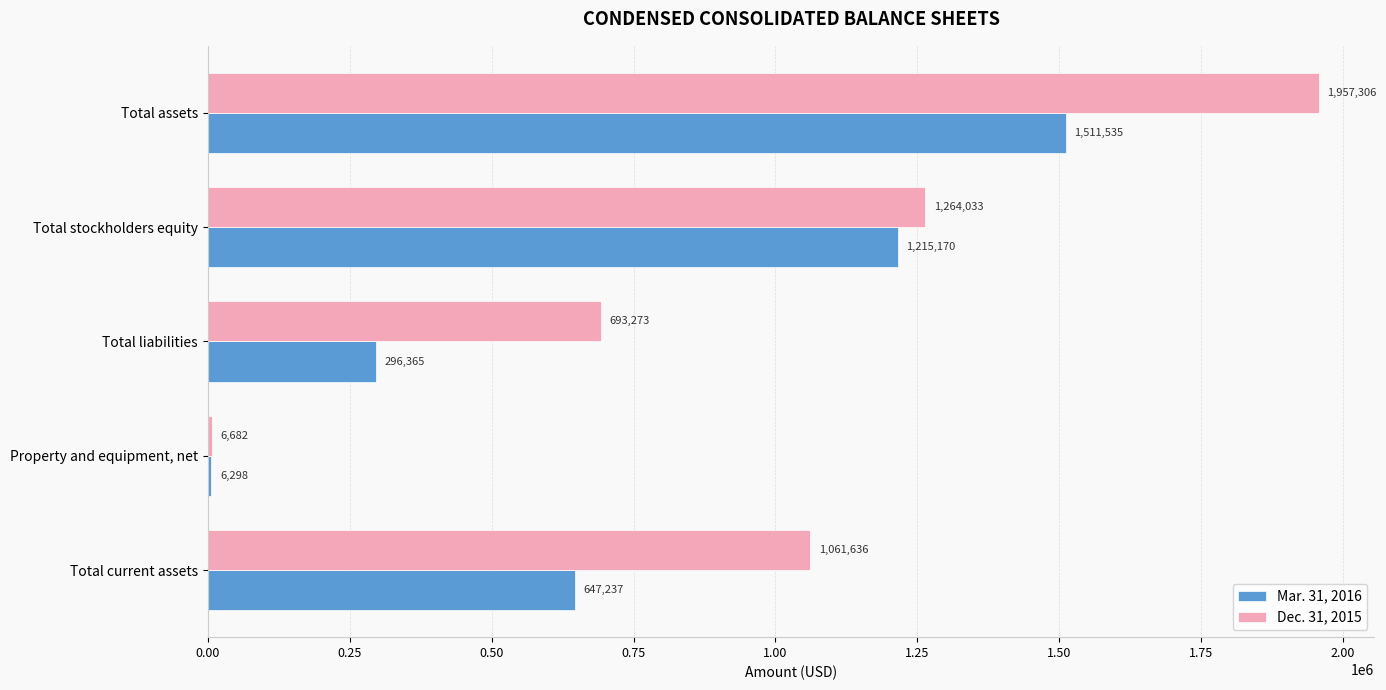

Between Property and equipment, net and Total stockholders equity, which series saw the biggest shift?

Dec. 31, 2015